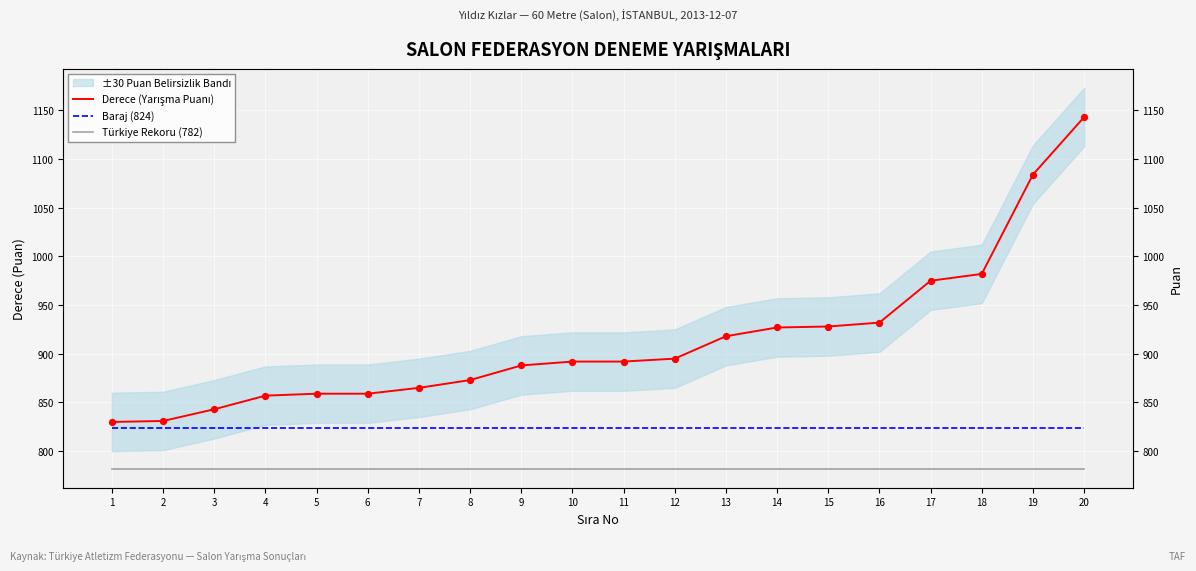

Is the value of Baraj (824) at 12 greater than the value of Derece (Yarışma Puanı) at 4?

No